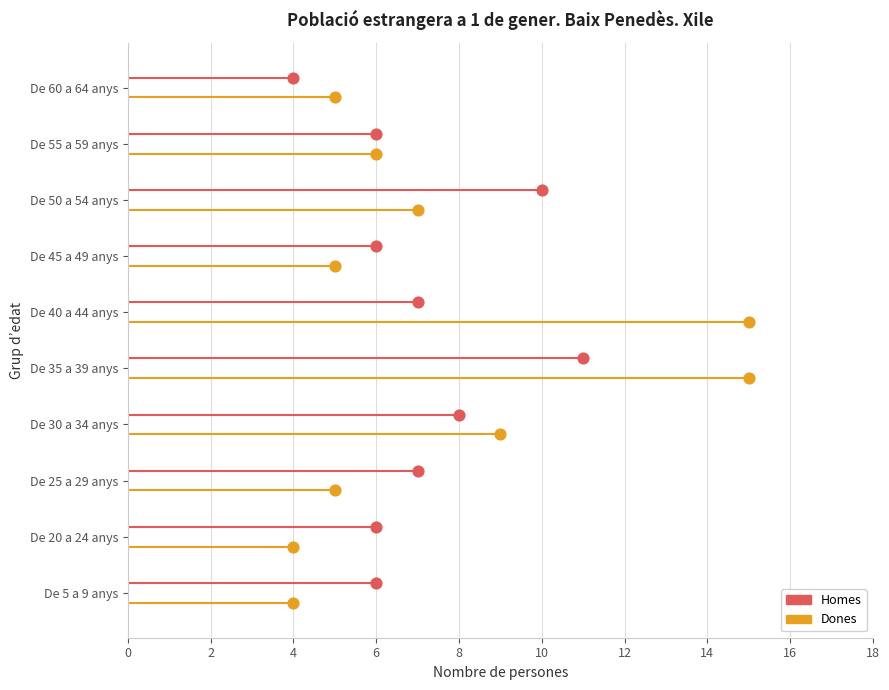

At which category is the sum across all series the highest?

De 35 a 39 anys